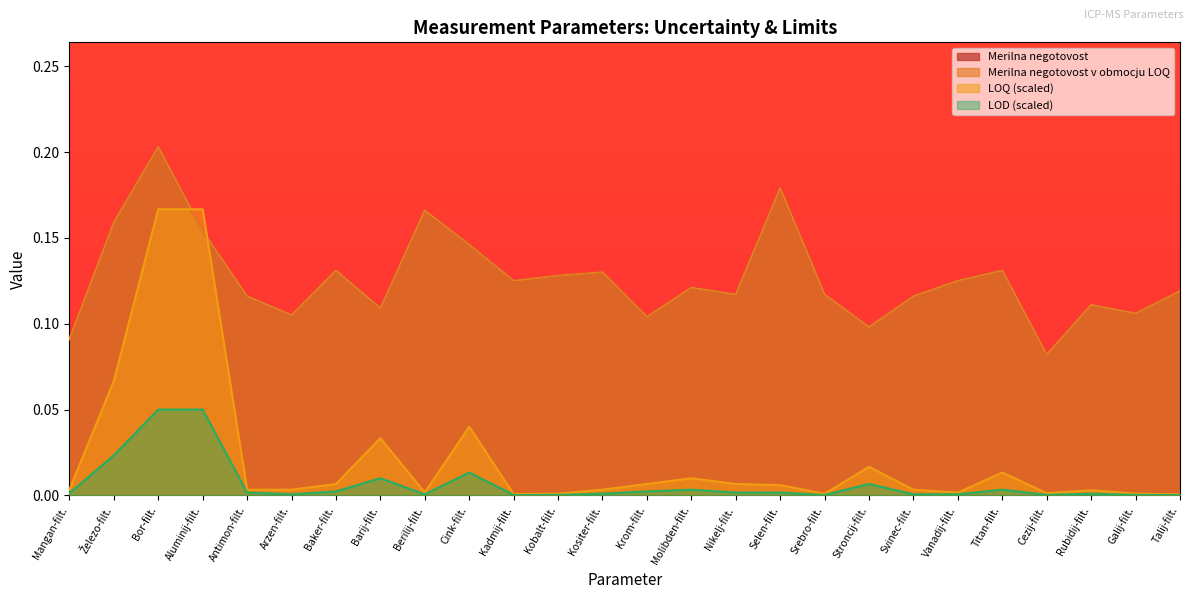

Which series has the widest spread of values?

LOQ